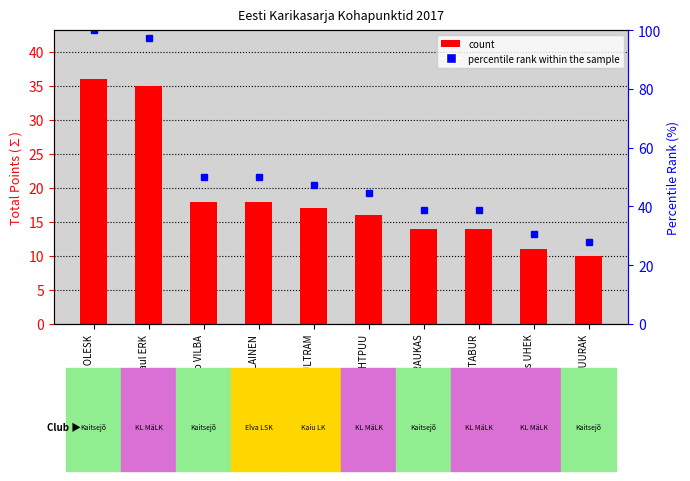

At which category does the chart reach its minimum across all series?

Kristjan JUURAK